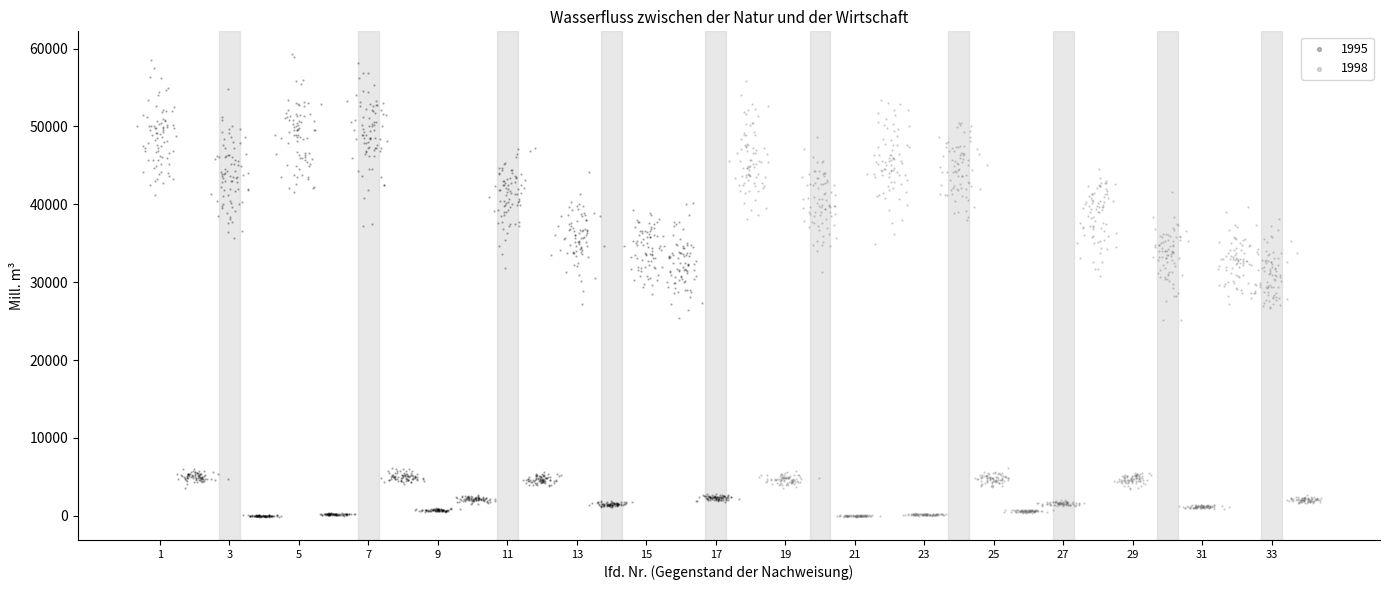

Which series reaches the maximum Y coordinate?

1995